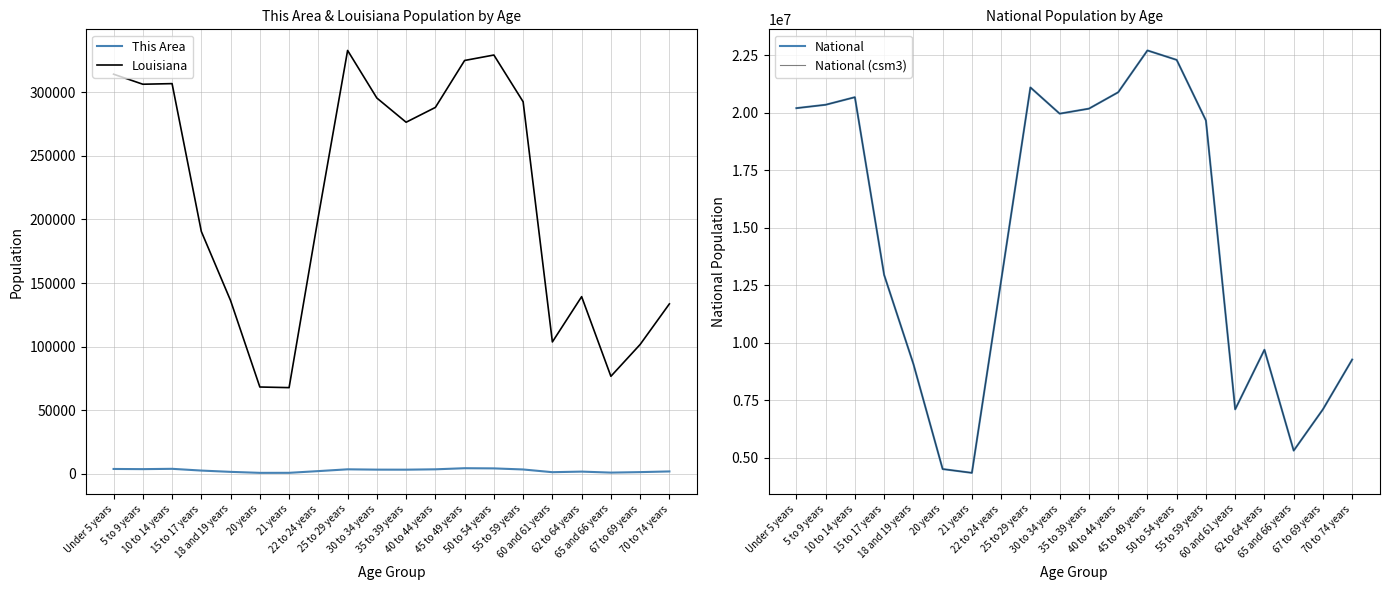

Is it true that This Area equals 1259 at 60 and 61 years?

True